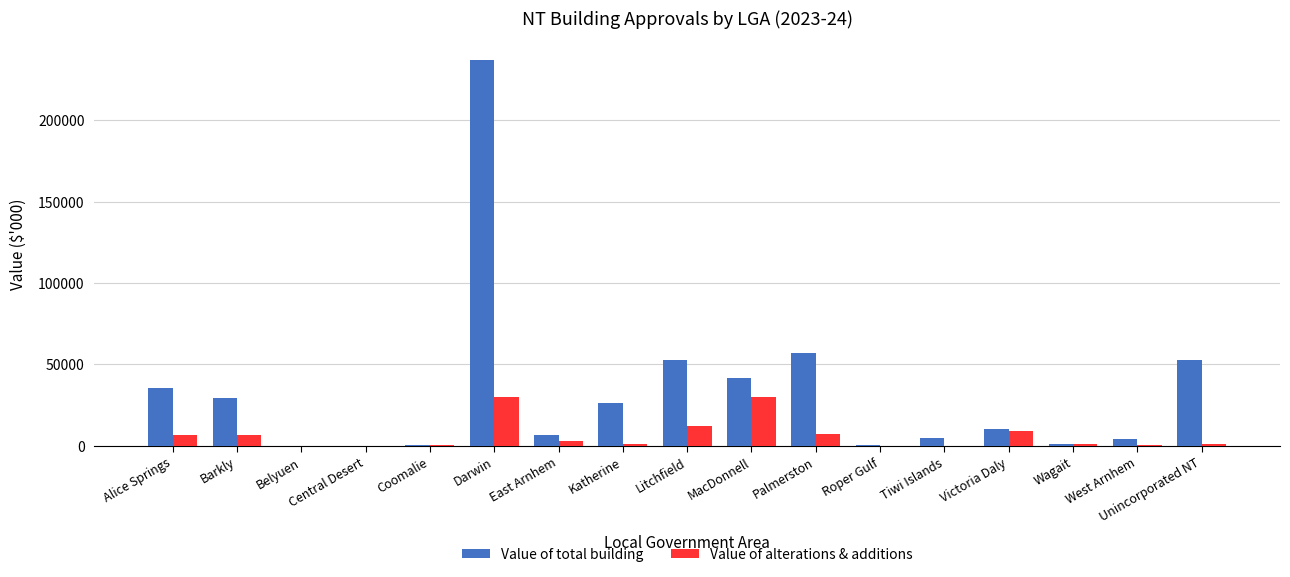

Are the bars grouped side by side (vs. stacked)?

Yes